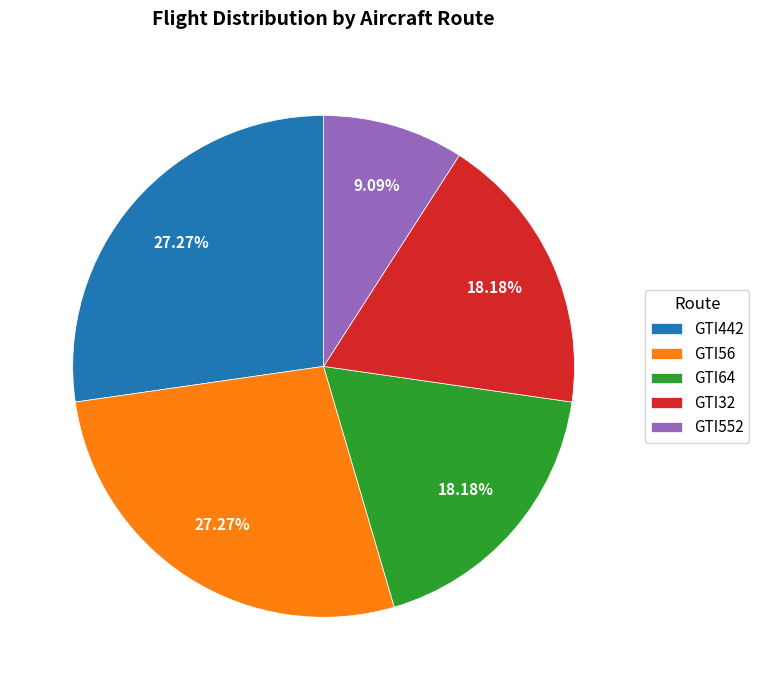

Count the number of slices in the pie.

5